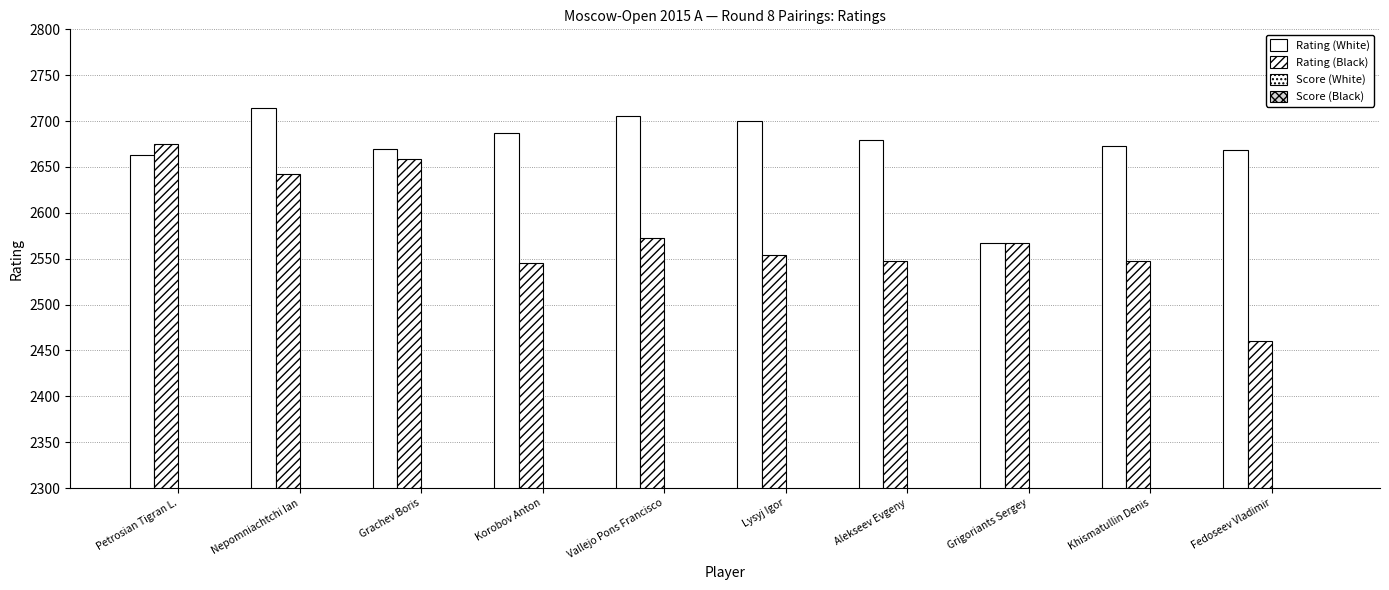

Rank the series at Alekseev Evgeny from highest to lowest value.

Rating (White), Rating (Black), Score (White), Score (Black)